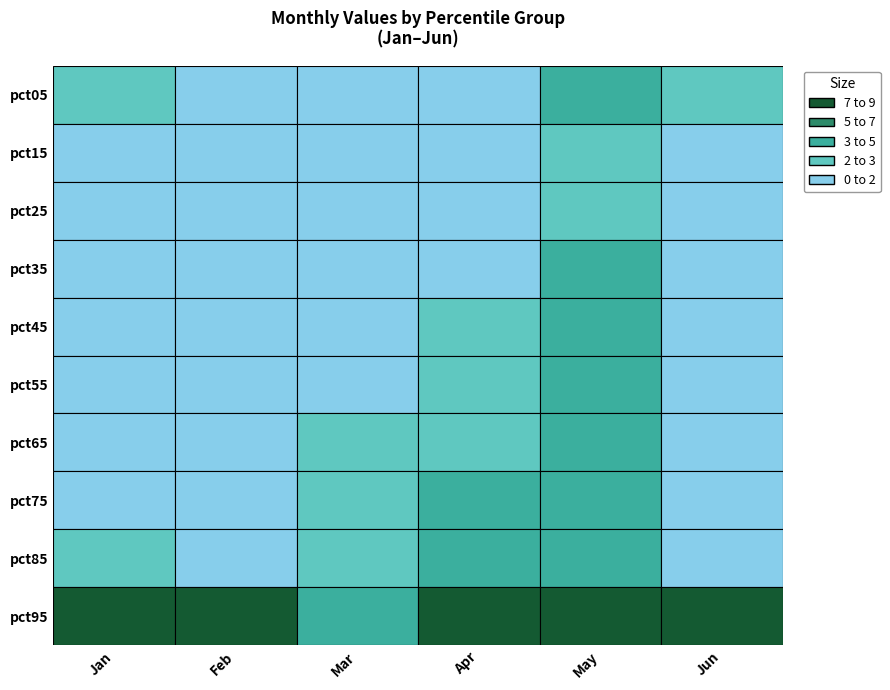

At which label is Apr closest to 0?

pct15